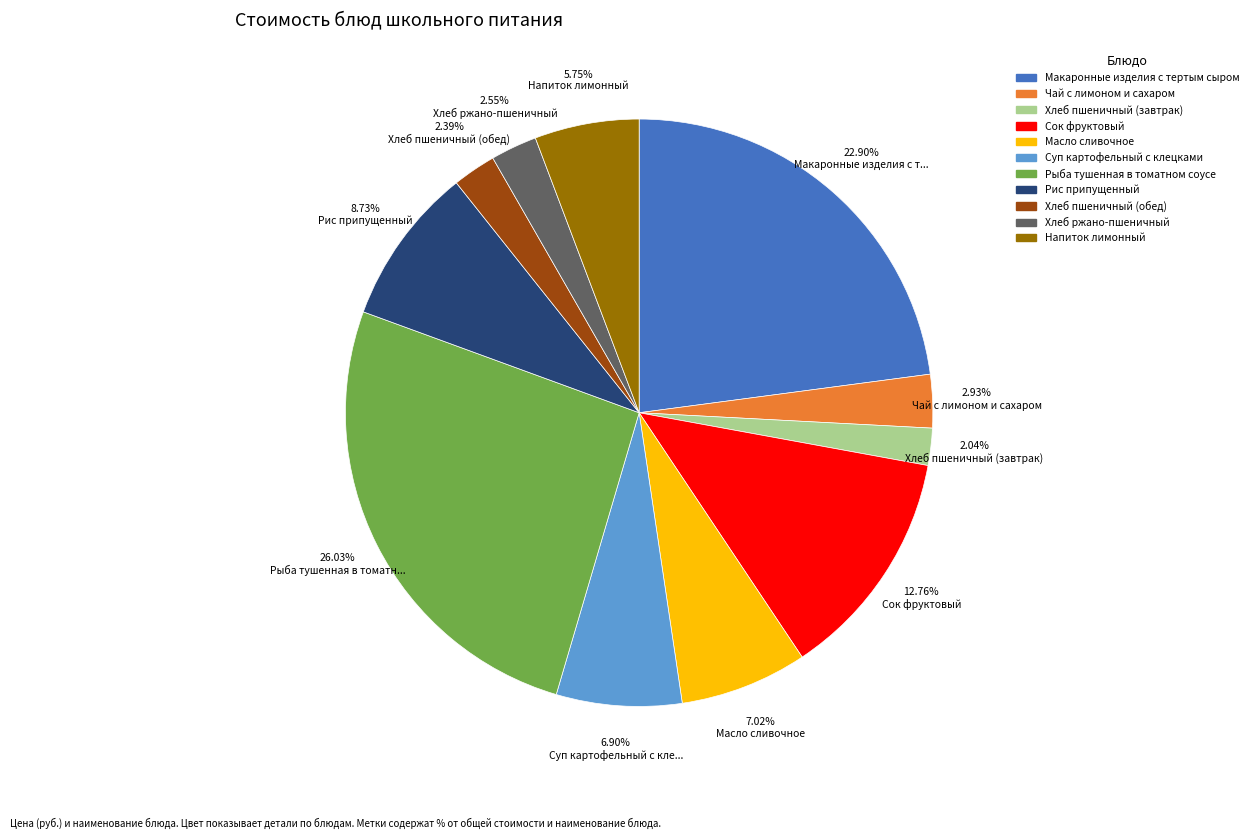

What is the largest slice in the pie chart?

Рыба тушенная в томатном соусе